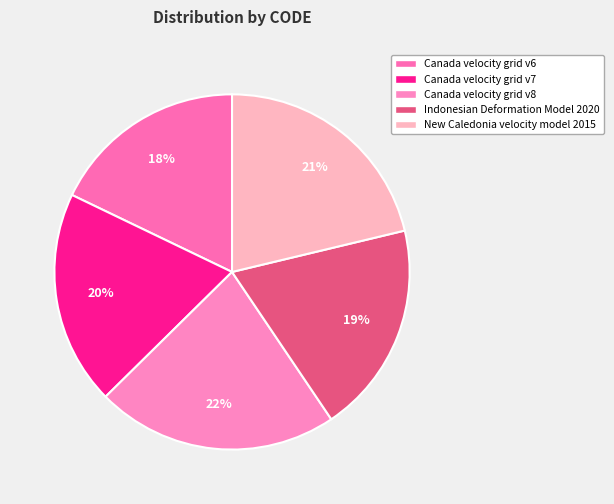

Which slice is the smallest?

Canada velocity grid v6